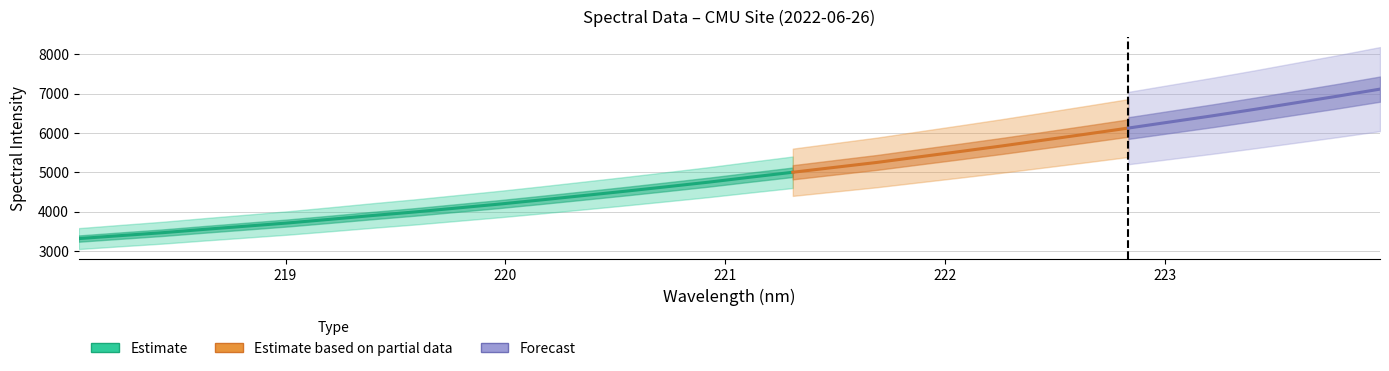

List the labels in order of value, smallest first.

218.0596, 218.2508, 218.442, 218.6332, 218.8244, 219.0156, 219.2067, 219.3979, 219.589, 219.7801, 219.9712, 220.1623, 220.3533, 220.5444, 220.7354, 220.9264, 221.1174, 221.3083, 221.4993, 221.6902, 221.8812, 222.0721, 222.263, 222.4538, 222.6447, 222.8355, 223.0264, 223.2172, 223.408, 223.5987, 223.7895, 223.9802